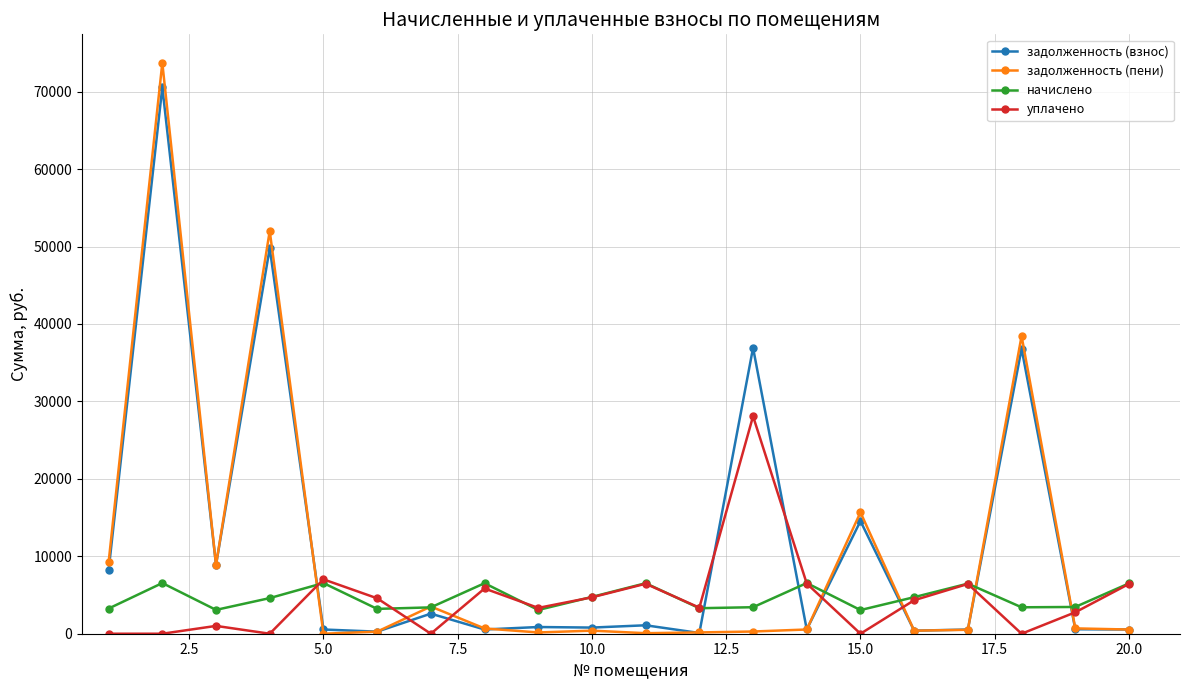

True or false: начислено and задолженность (взнос) cross at least once.

True